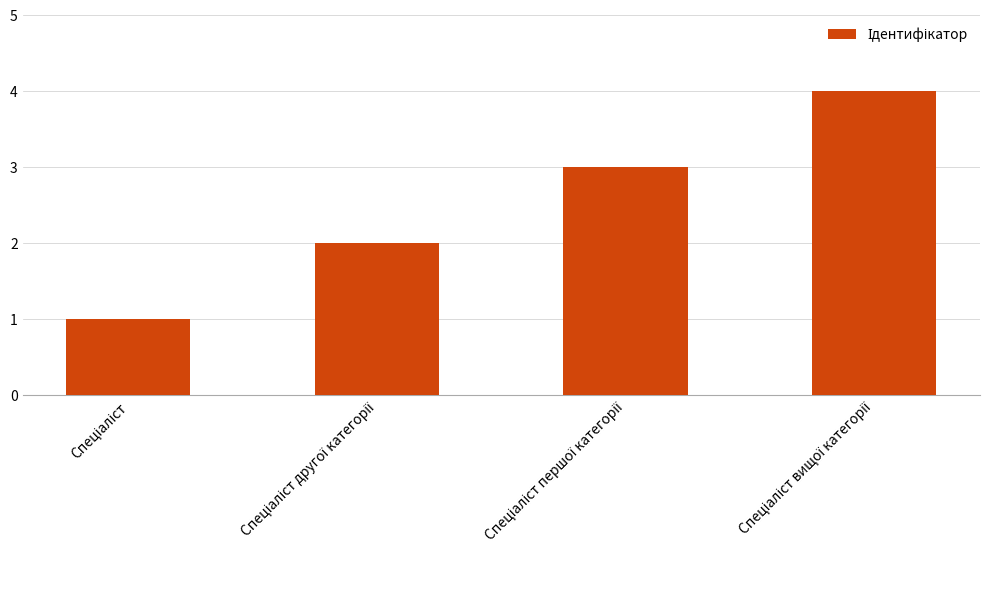

Reading right to left, what are all the values shown in this chart?

4	3	2	1